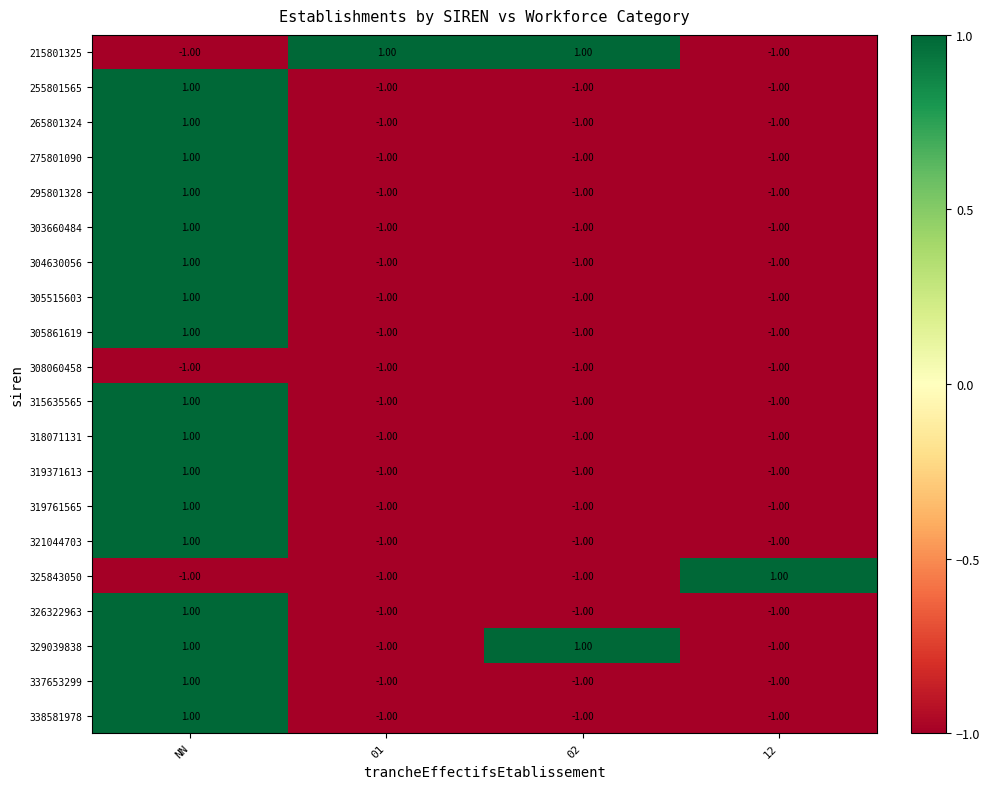

How many series are shown in this chart?

20